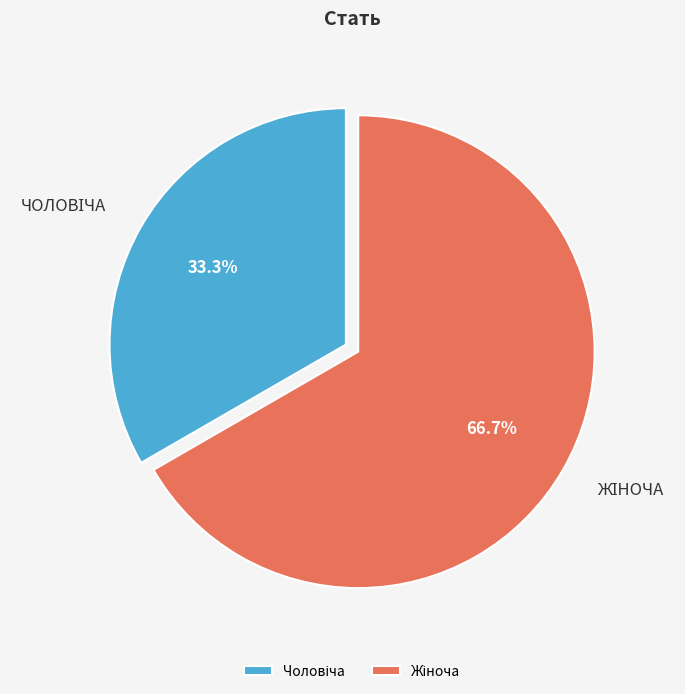

Does any single category account for the majority?

Yes